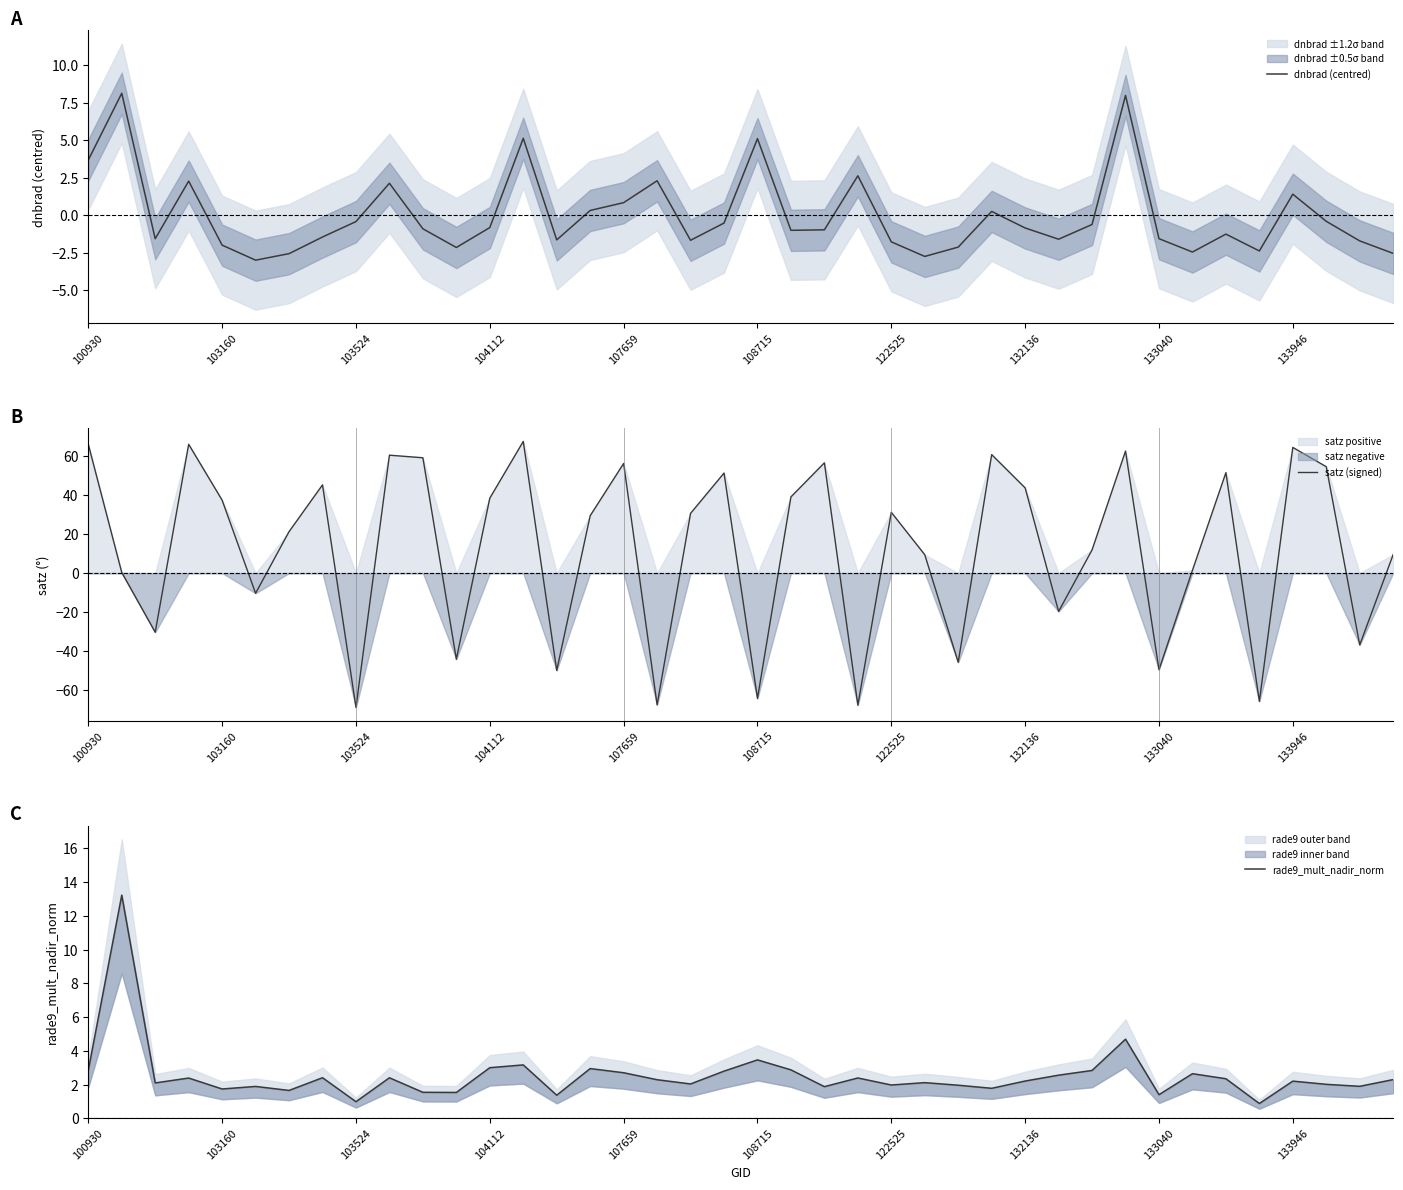

What is the lowest value of the dnbrad (centred) series?

-3.0